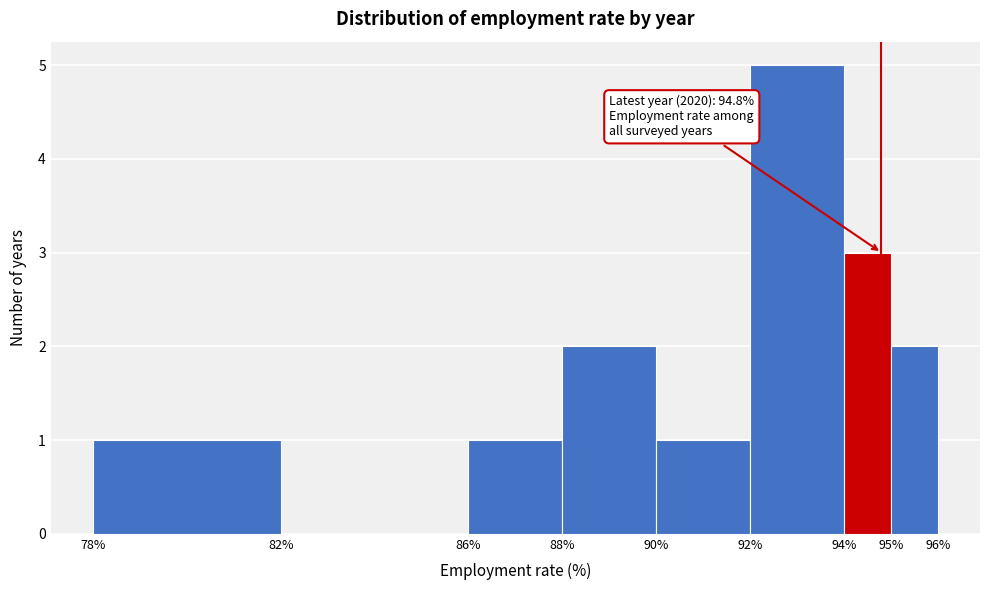

Which range on the x-axis has the tallest bar?

92% to 94%